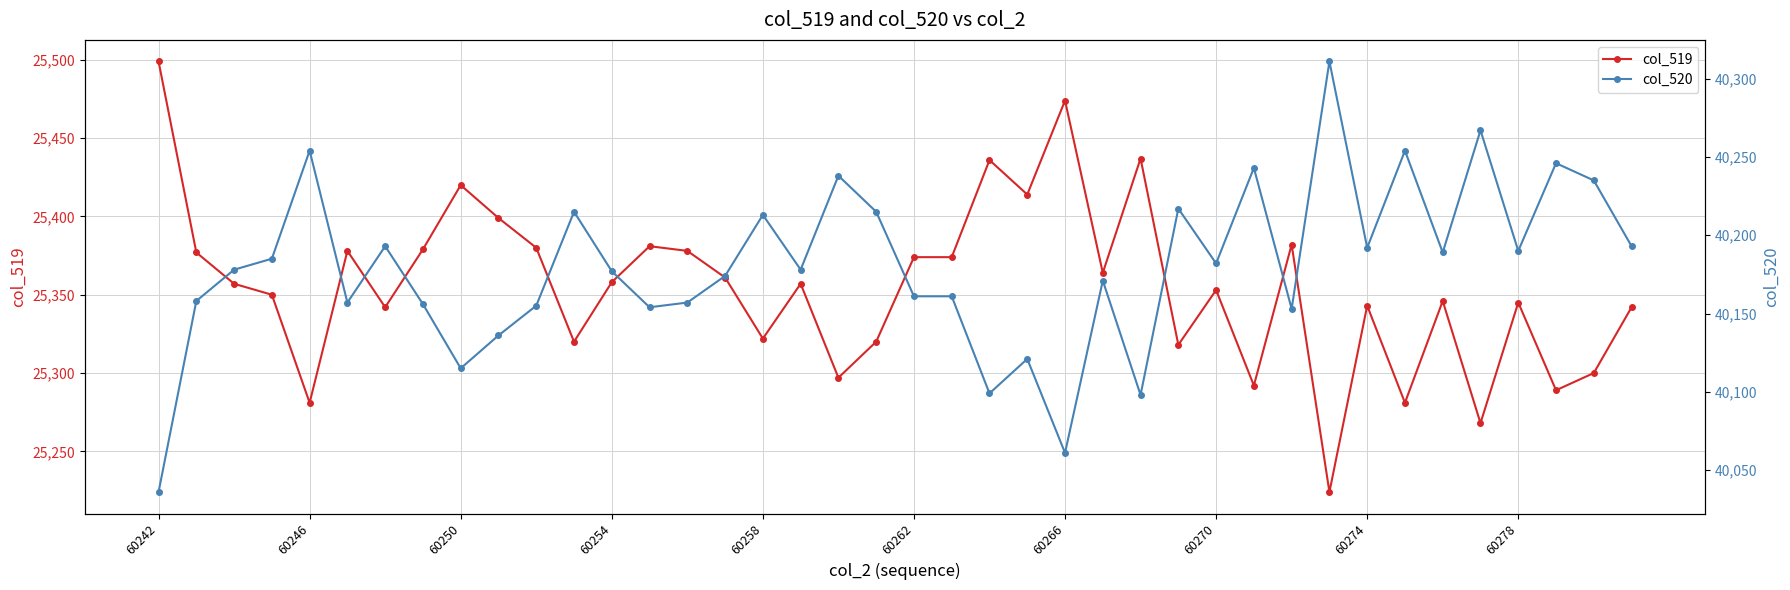

Reading left to right, list all the values displayed in this chart.

col_519: 25499	25377	25357	25350	25281	25378	25342	25379	25420	25399	25380	25320	25358	25381	25378	25361	25322	25357	25297	25320	25374	25374	25436	25414	25474	25364	25437	25318	25353	25292	25382	25224	25343	25281	25346	25268	25345	25289	25300	25342
col_520: 40036	40158	40178	40185	40254	40157	40193	40156	40115	40136	40155	40215	40177	40154	40157	40174	40213	40178	40238	40215	40161	40161	40099	40121	40061	40171	40098	40217	40182	40243	40153	40311	40192	40254	40189	40267	40190	40246	40235	40193